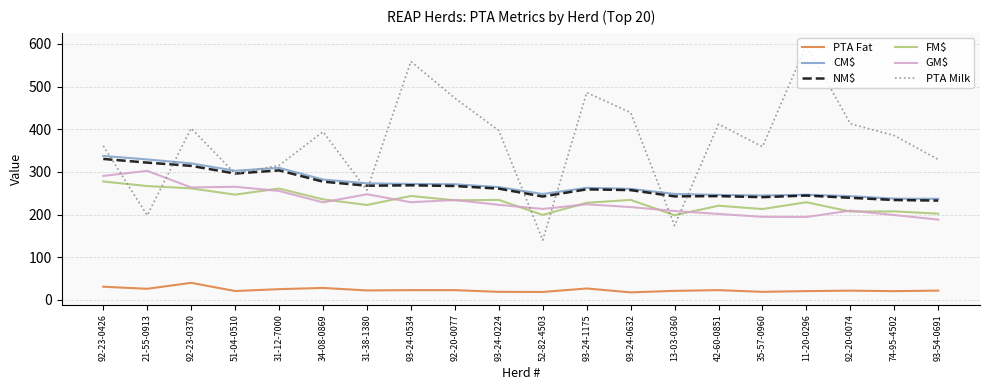

What is the approximate value of CM$ at 92-23-0370?

319.9